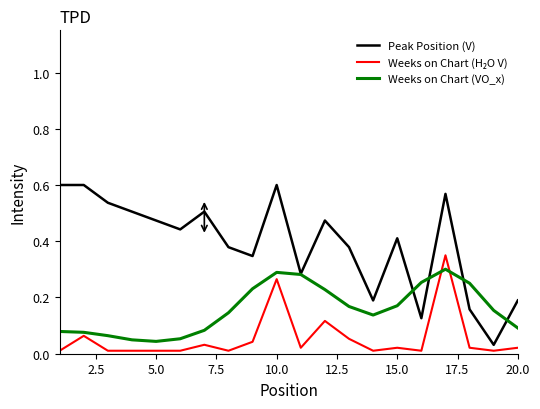

Count the Weeks on Chart (VO_x) values in the range 0 to 1.

20